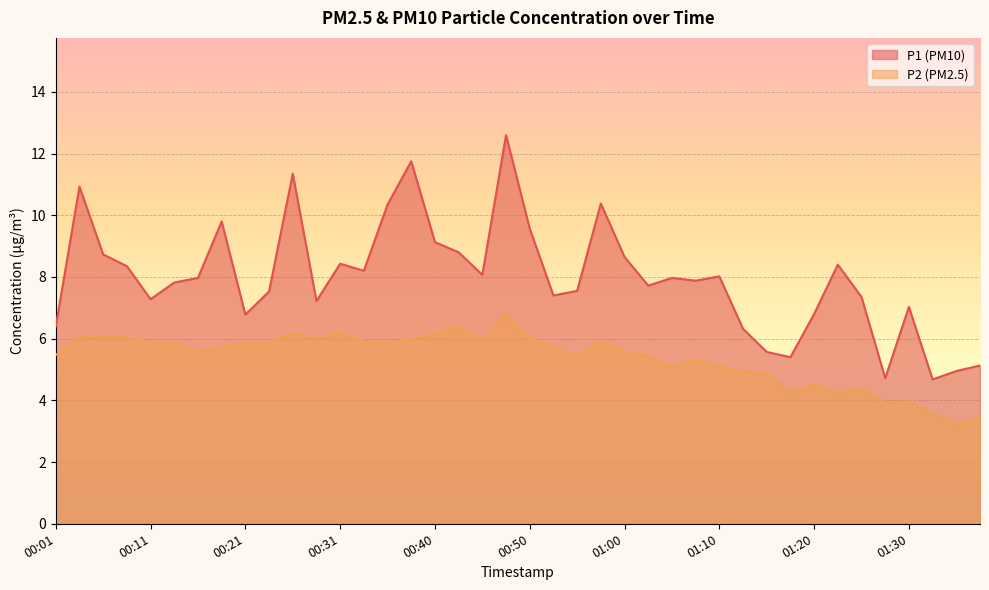

True or false: P1 has more than 0 interior local peaks.

True